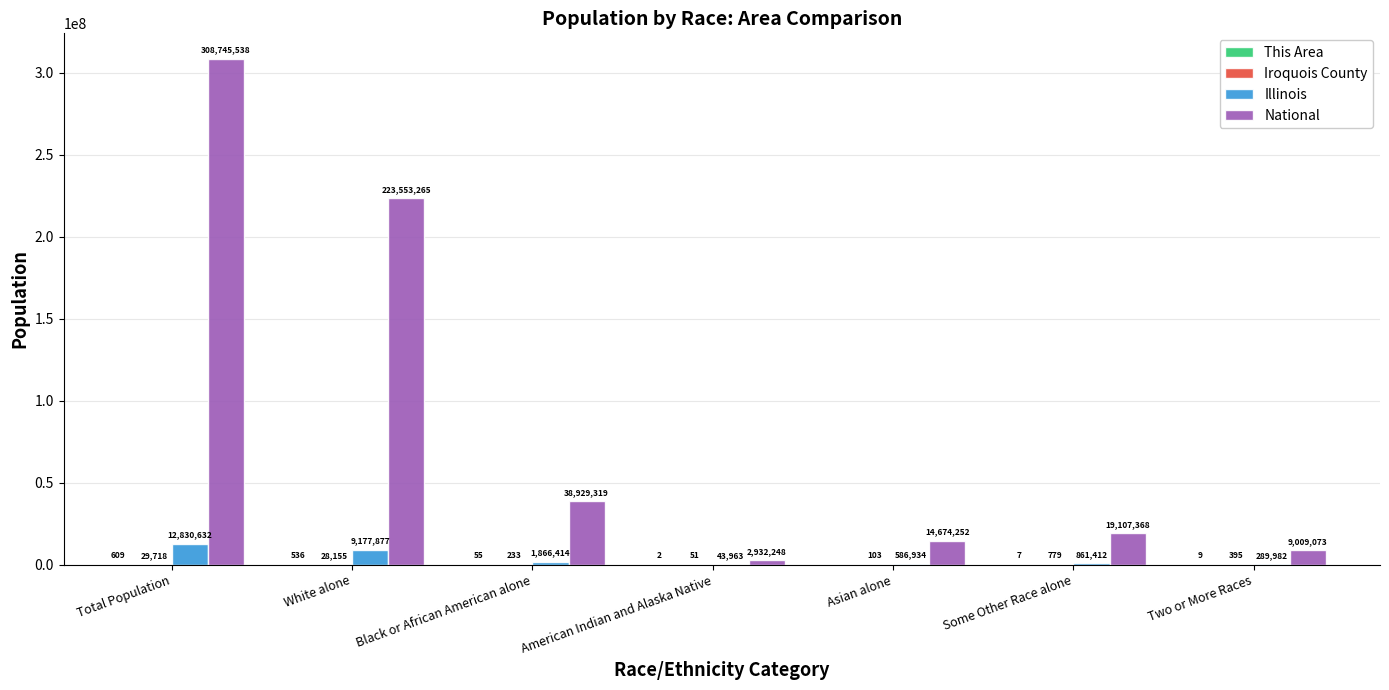

Which series has the largest total across all categories?

National